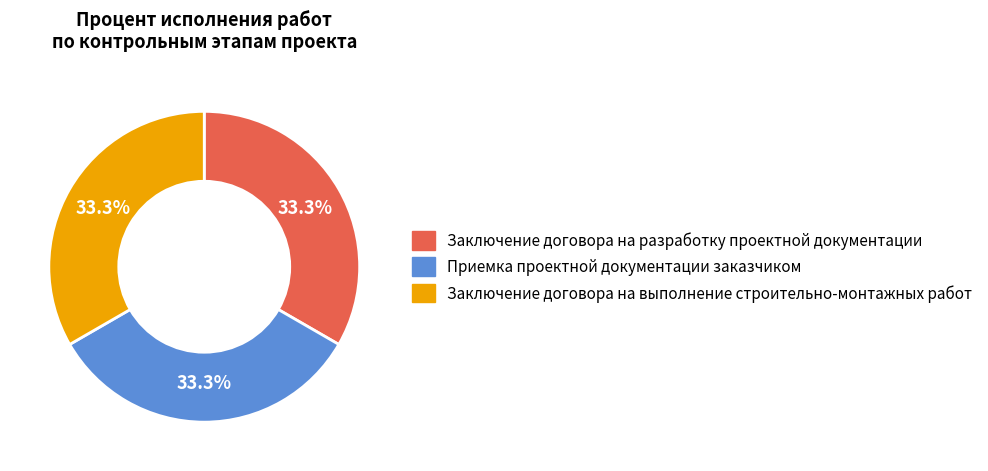

To the nearest percent, what is the difference between the largest and smallest slice percentages?

0%